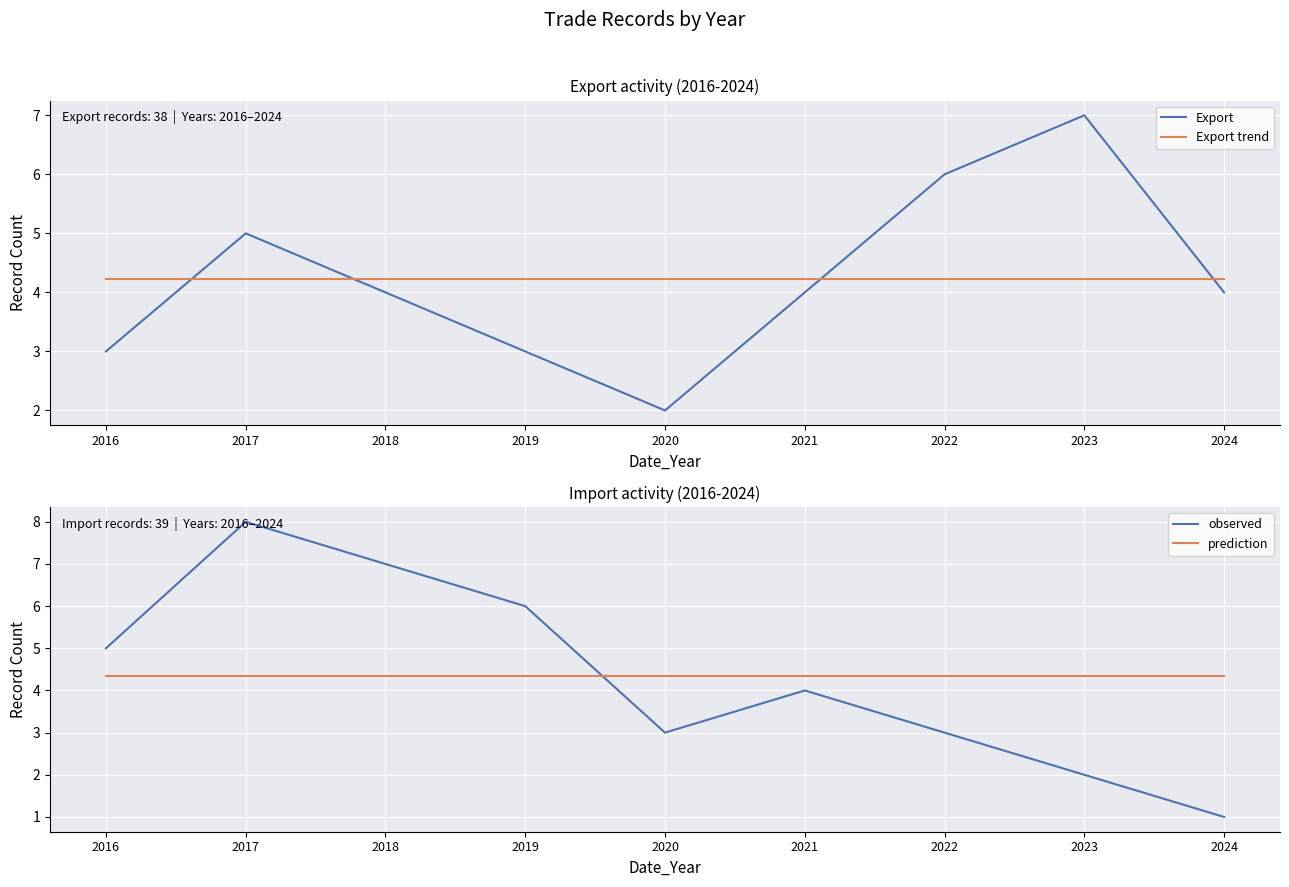

At how many categories does at least one series exceed 4?

9